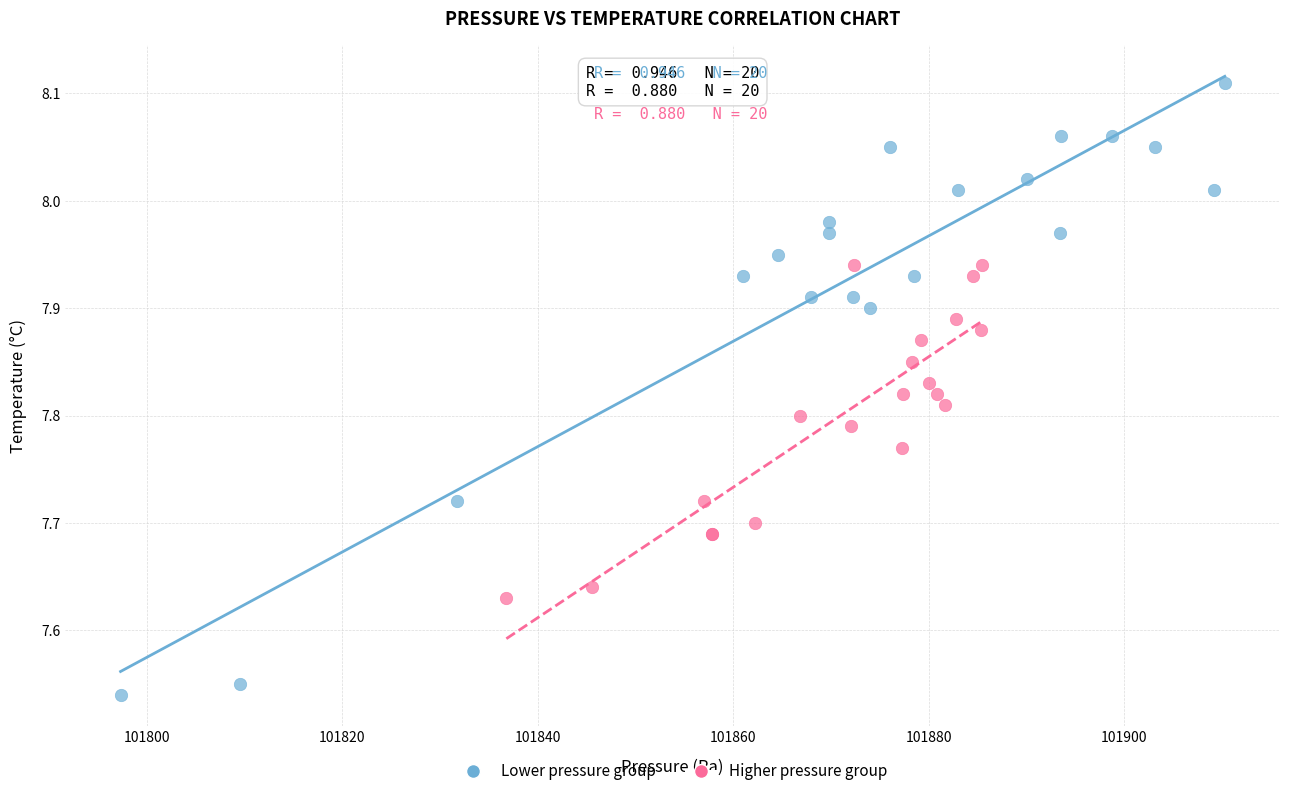

Which series has the widest spread of Y values?

Lower pressure group